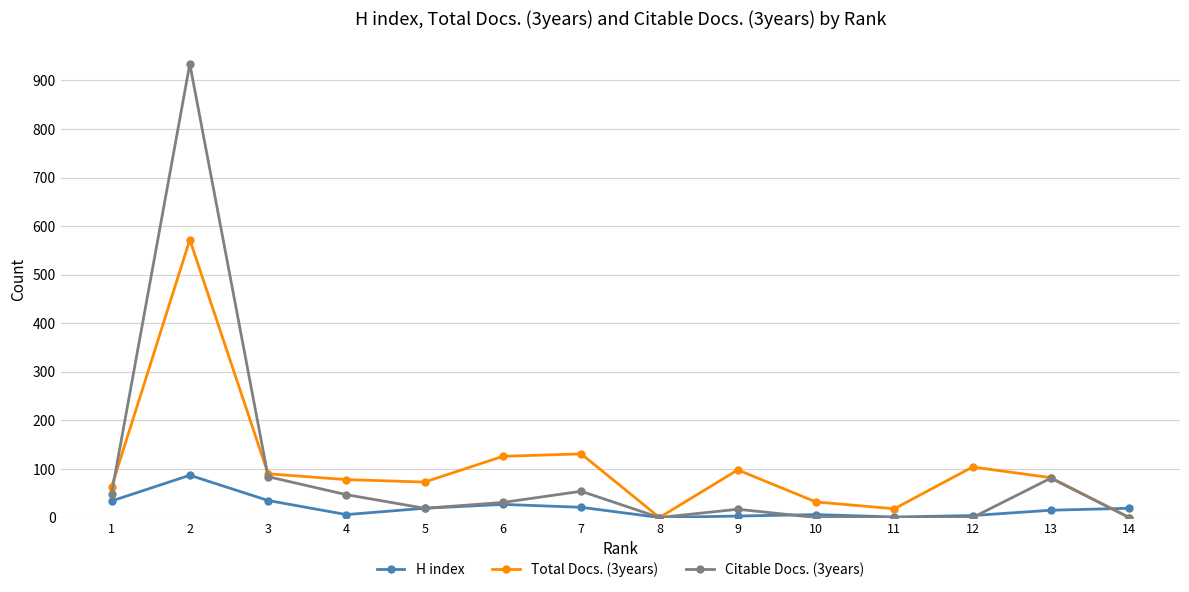

True or false: Total Docs. (3years) and H index cross at least once.

True